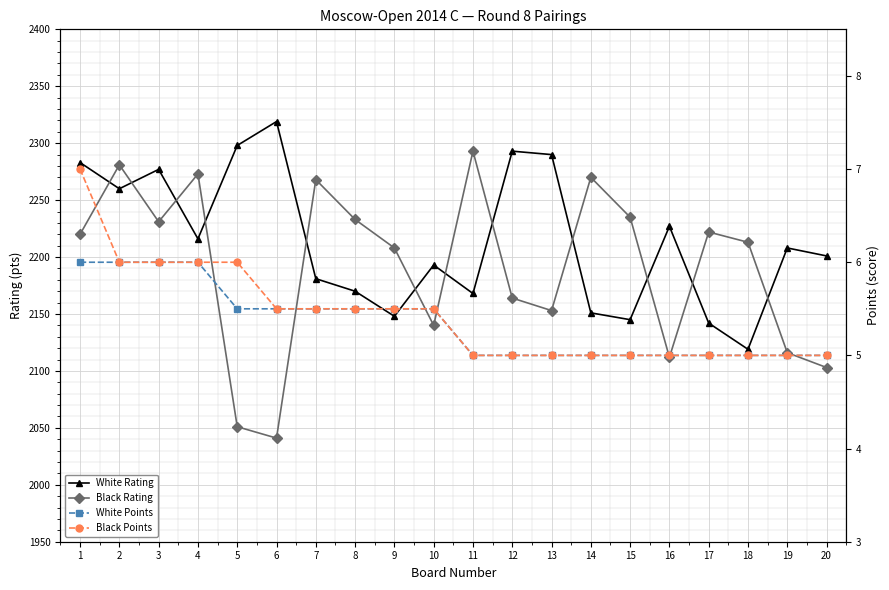

What is the minimum value for White Points?

5.0